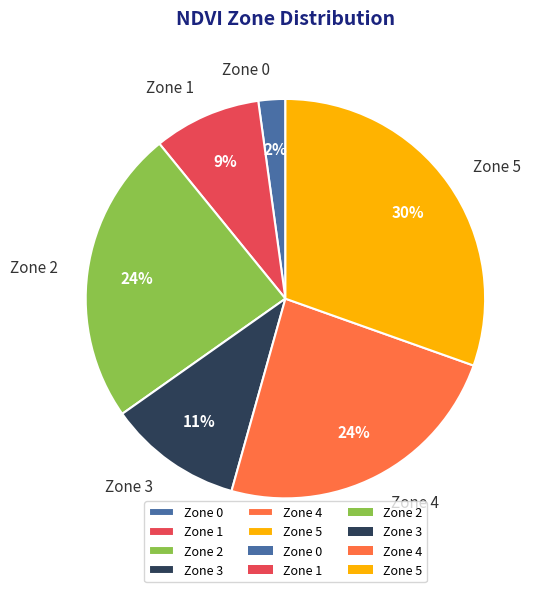

To the nearest percent, what portion does Zone 1 represent?

9%